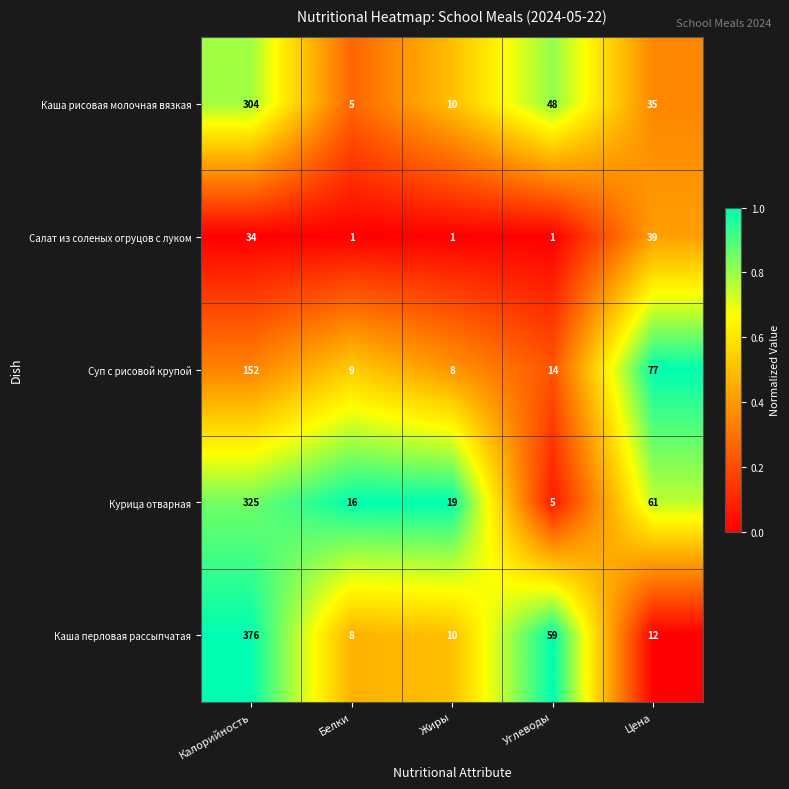

What is the greatest value displayed?

376